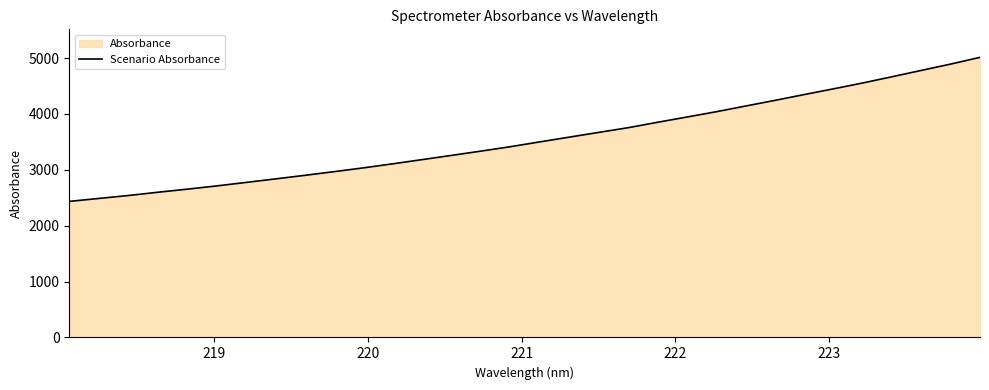

How many lines are shown in the chart?

1